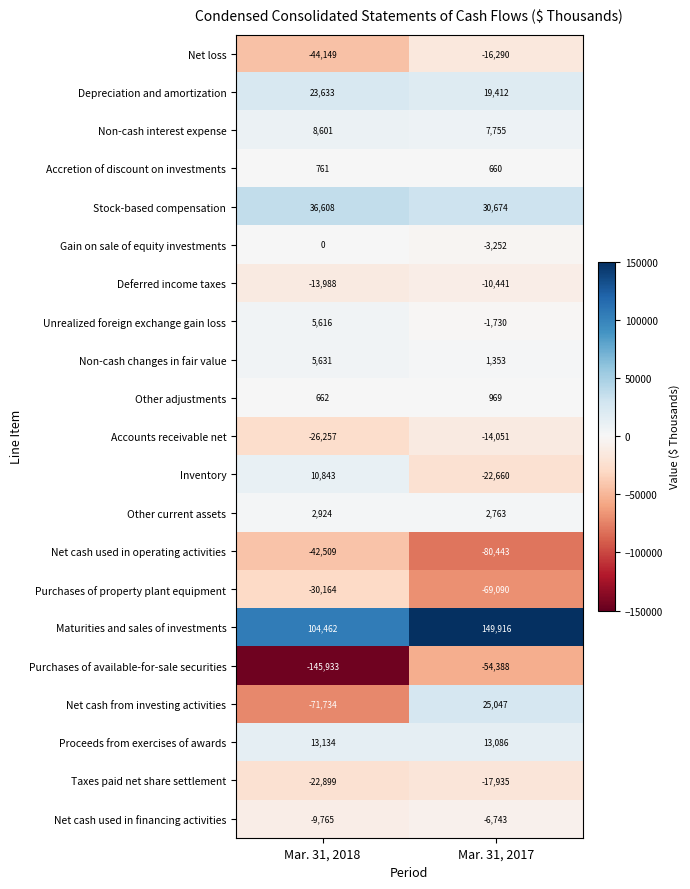

At which category does the chart reach its peak across all series?

Mar. 31, 2017